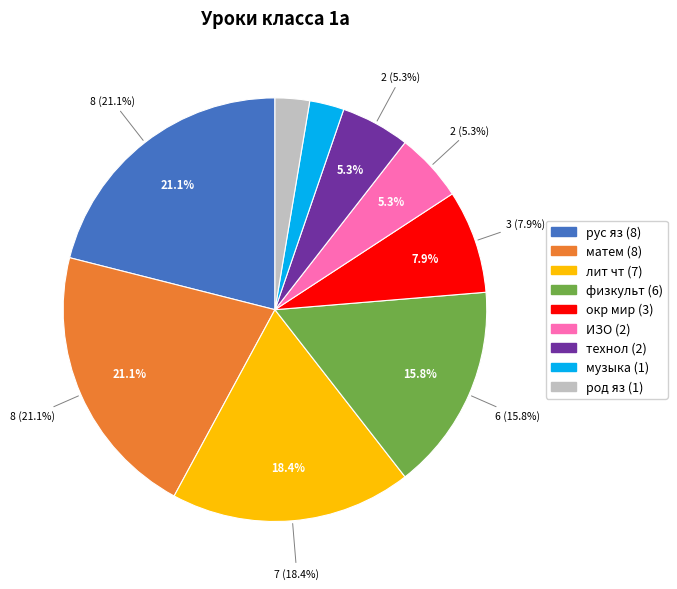

True or false: музыка accounts for 3% of the total.

True